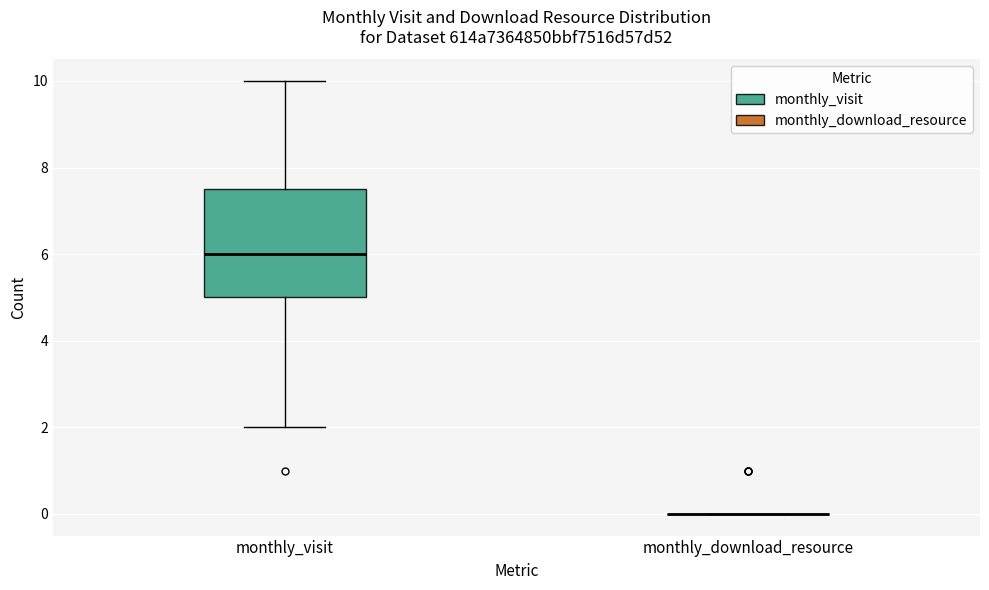

Which box is the tallest, from its lower edge to its upper edge?

monthly_visit